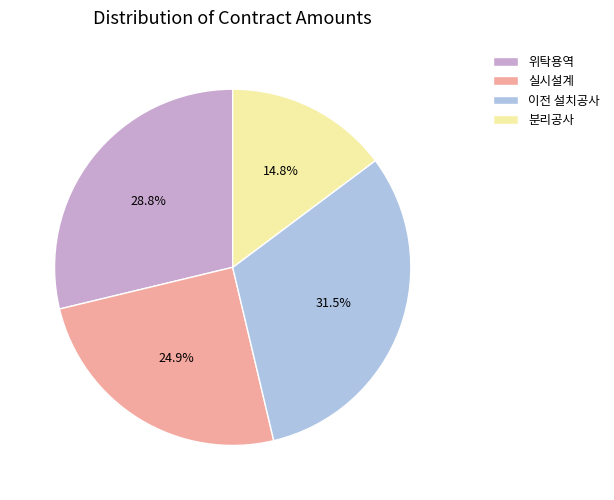

Count the number of slices in the pie.

4